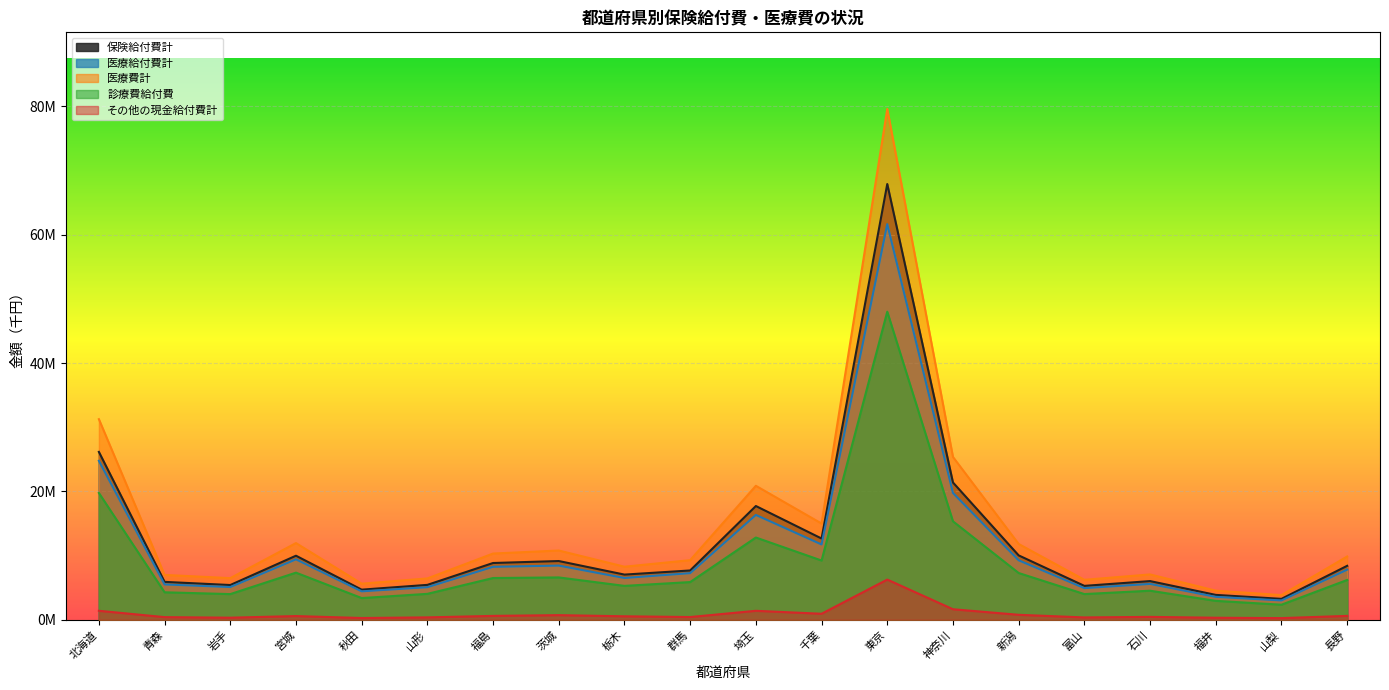

Is it true that 診療費給付費 equals 26562197.8 at 神奈川?

False